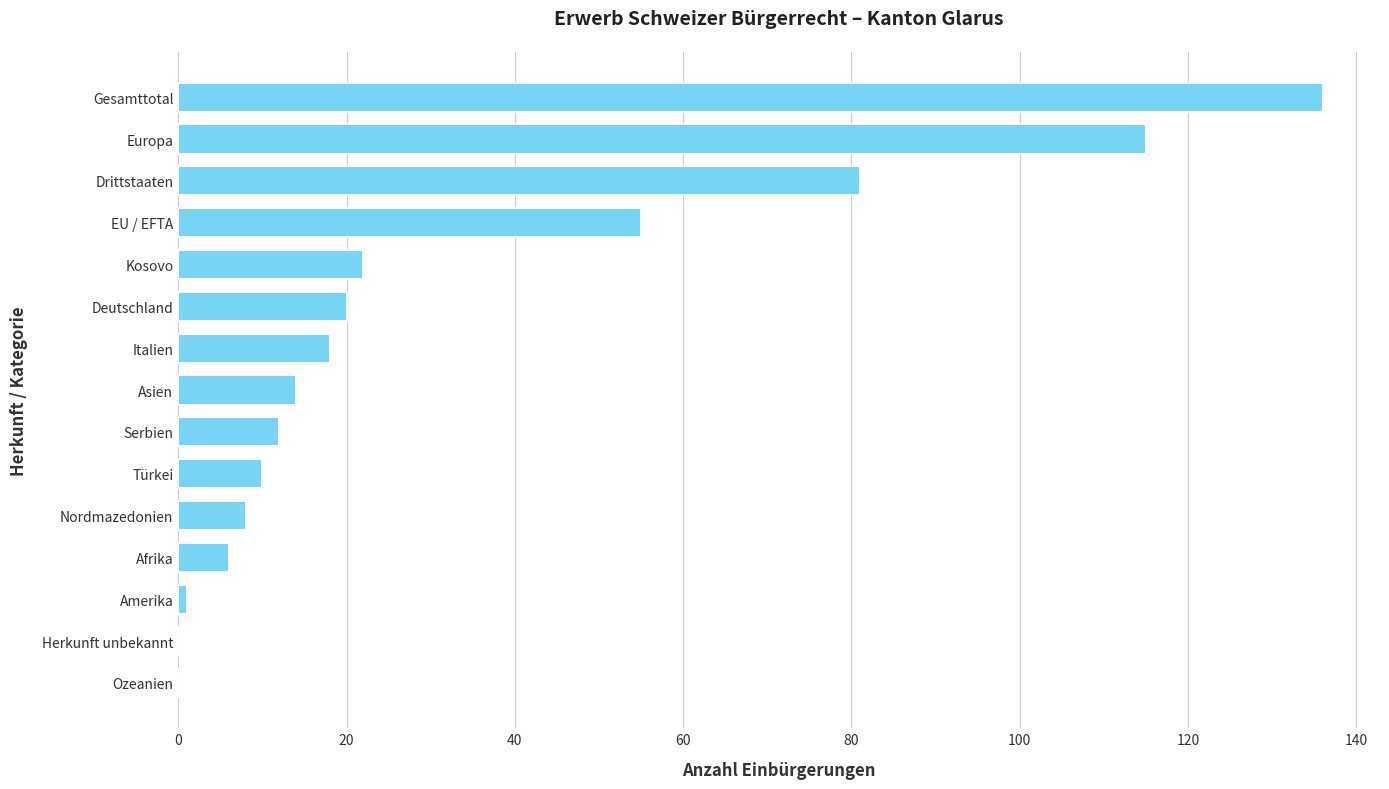

Reading bottom to top, list all the values displayed in this chart.

Ozeanien=0	Herkunft unbekannt=0	Amerika=1	Afrika=6	Nordmazedonien=8	Türkei=10	Serbien=12	Asien=14	Italien=18	Deutschland=20	Kosovo=22	EU / EFTA=55	Drittstaaten=81	Europa=115	Gesamttotal=136